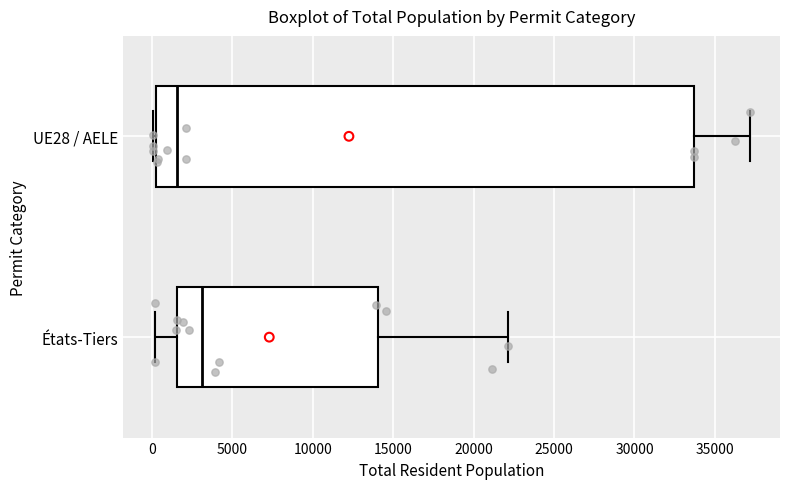

Which box is the widest, from its left edge to its right edge?

UE28 / AELE